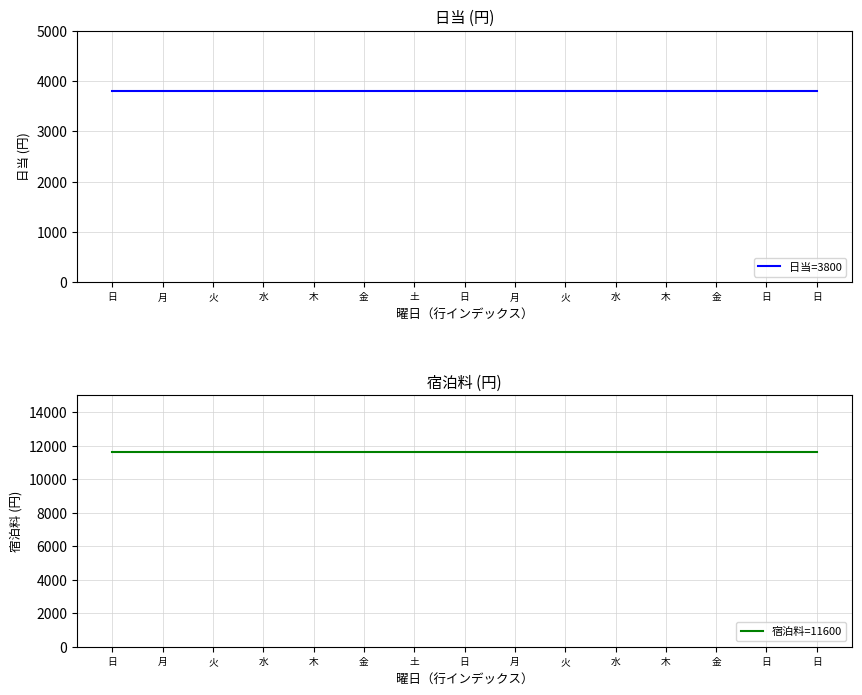

At how many categories does at least one series exceed 9710?

15